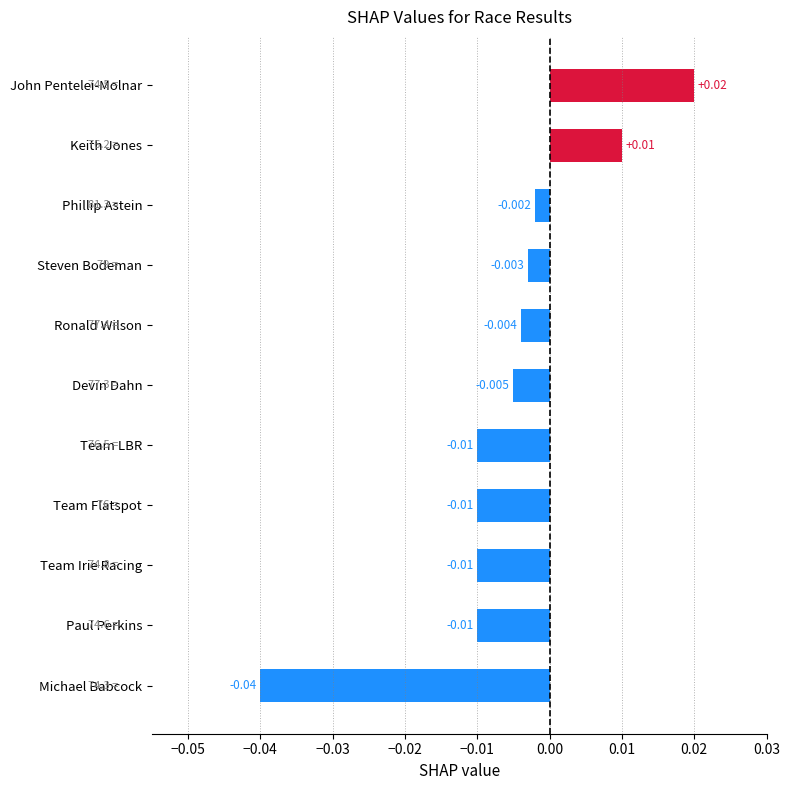

How many values are below zero?

9